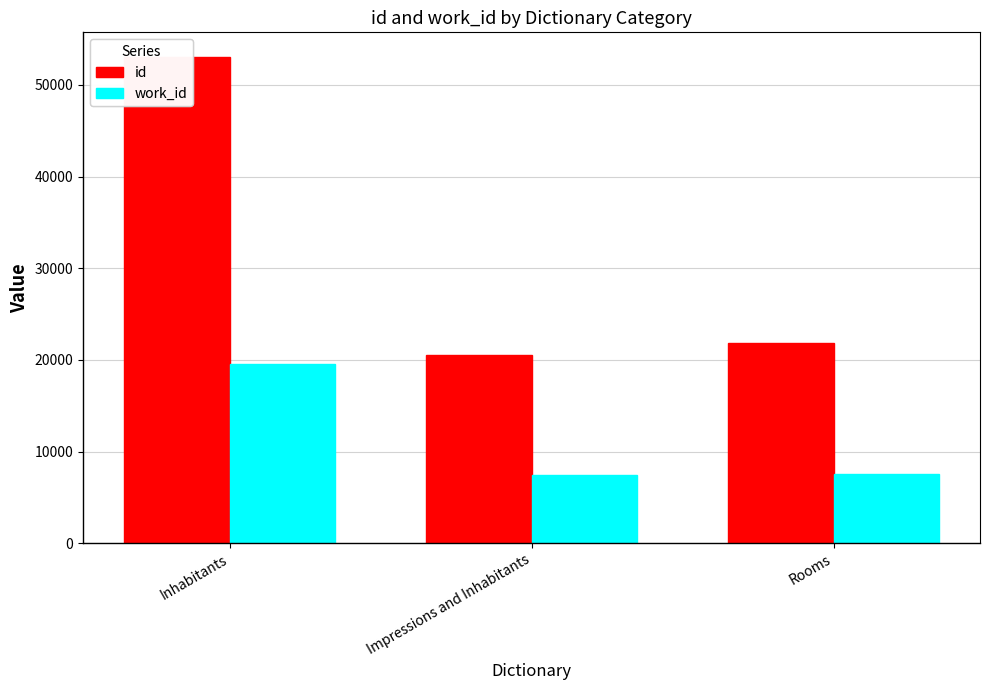

What is the difference between the highest and lowest values at Inhabitants?

33472